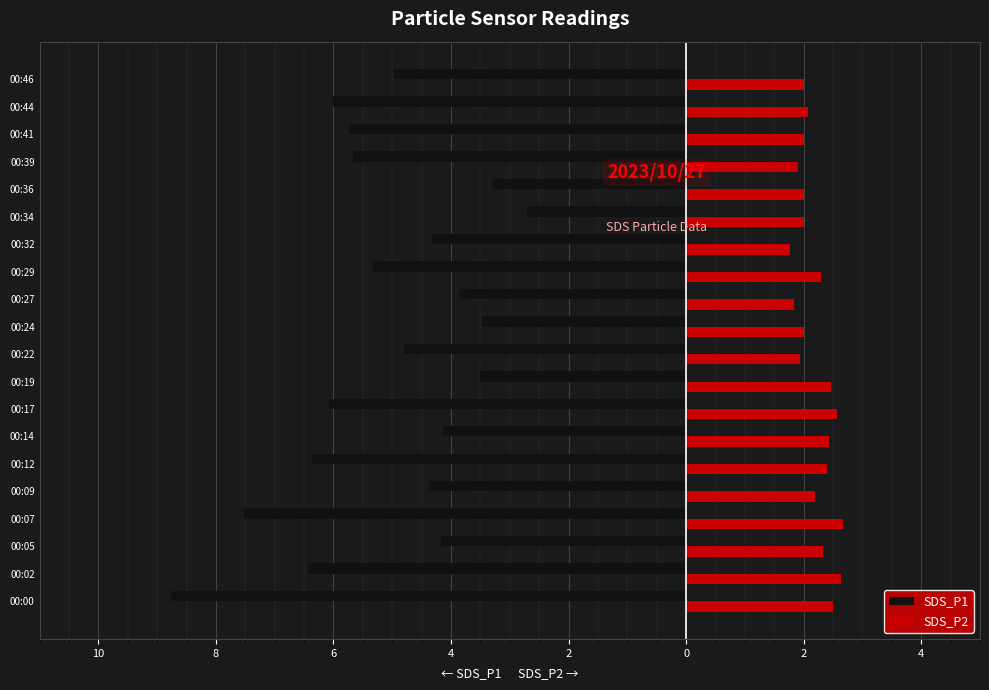

What are all the series names shown in the legend?

SDS_P1, SDS_P2